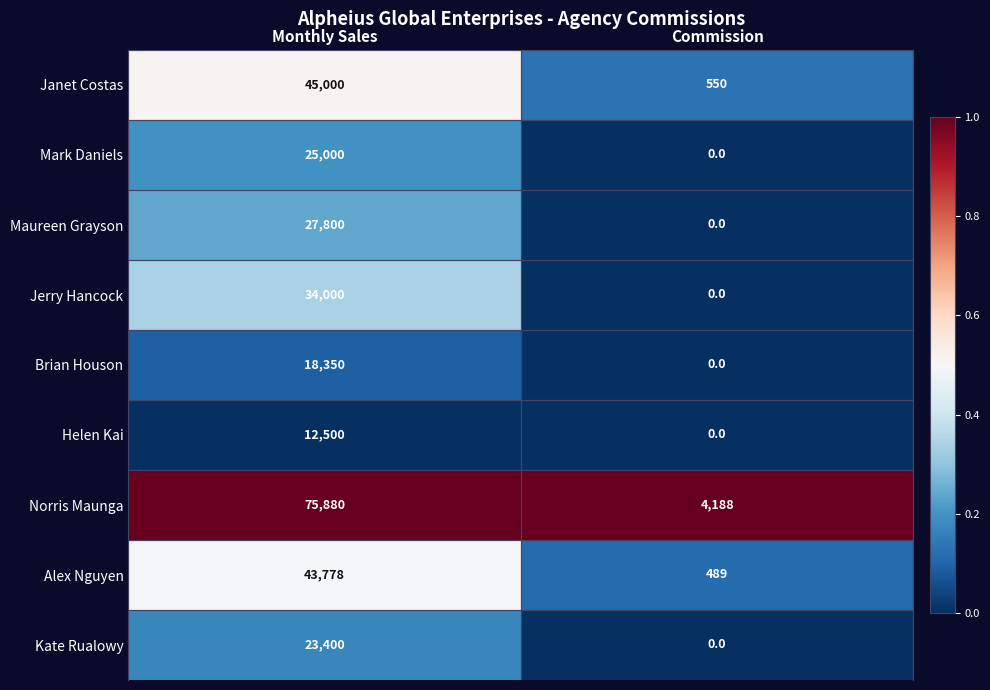

Which series changed the most between Monthly Sales and Commission?

Norris Maunga